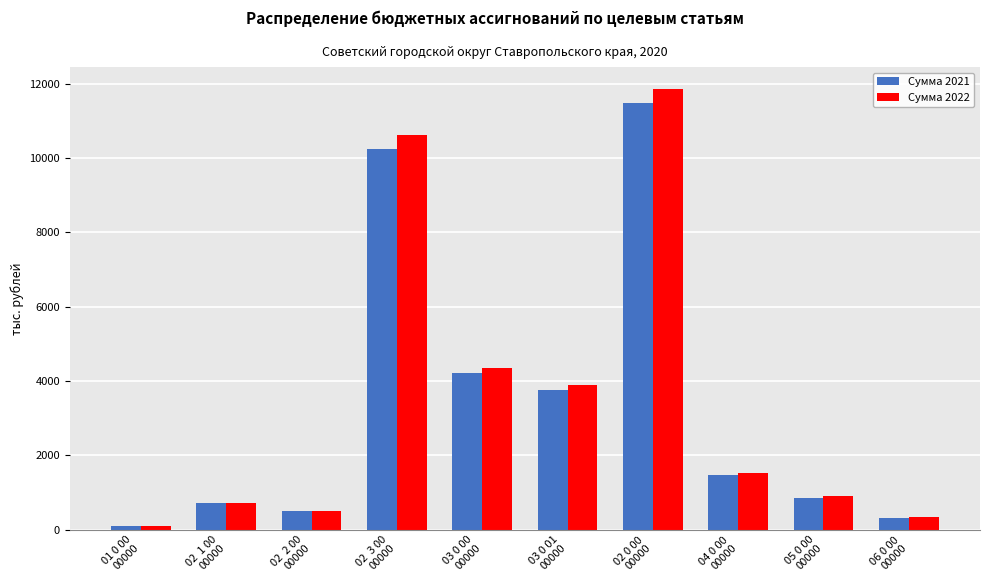

Which label corresponds to the largest value in the chart?

02 0 00
00000